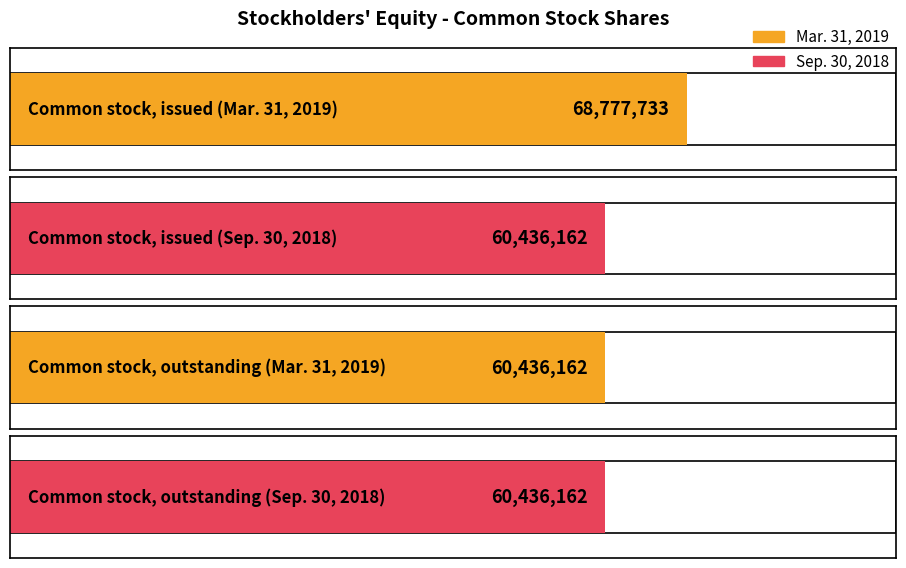

How many Mar. 31, 2019 values are between 60436162 and 68777733?

2